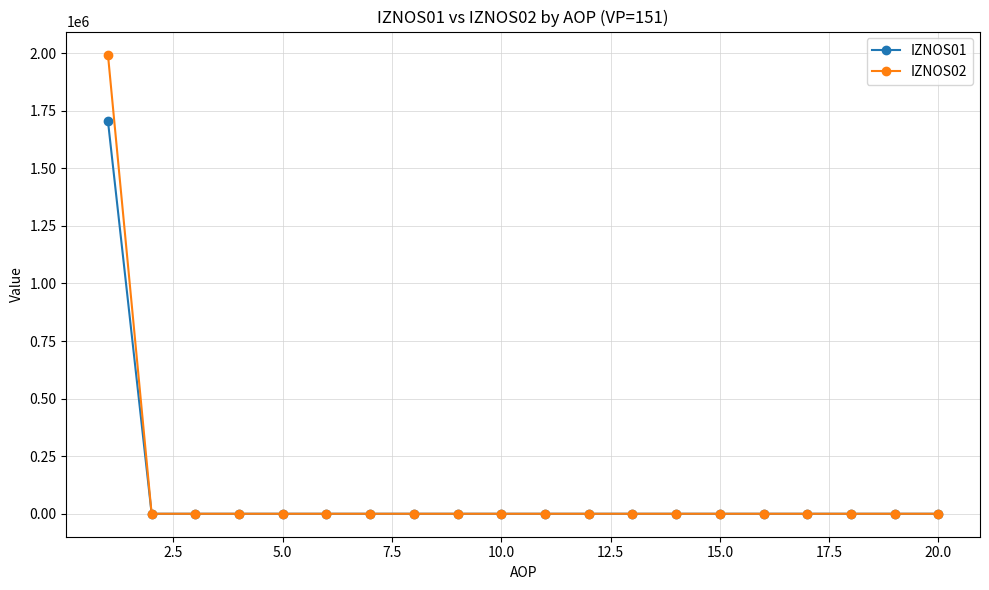

Count the number of data series in this chart.

2